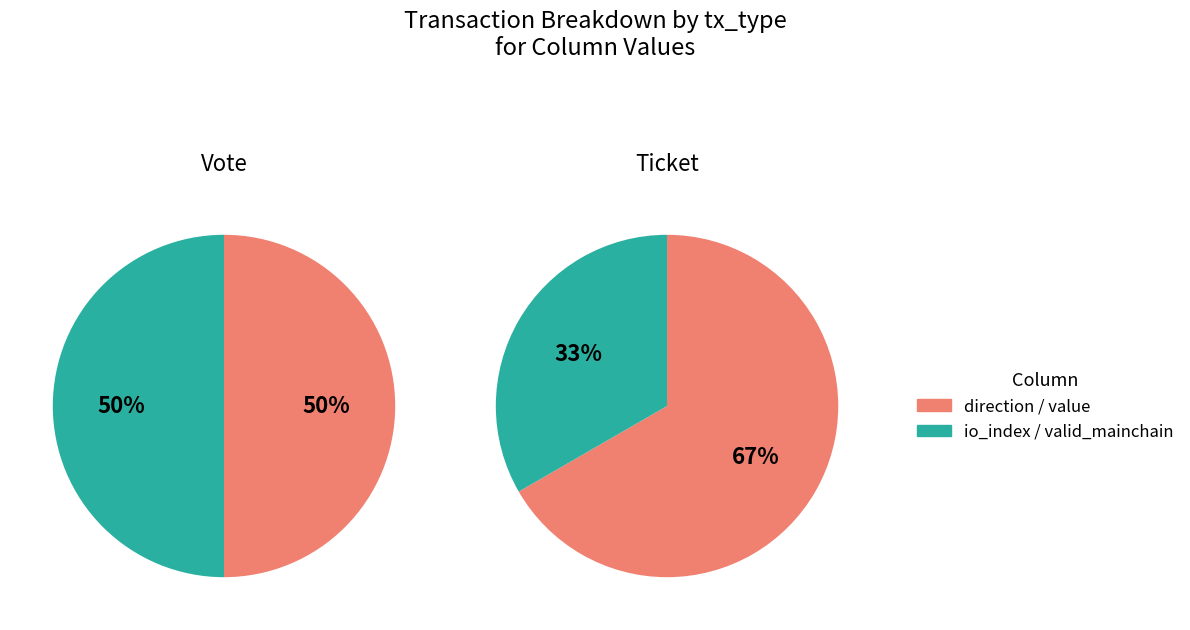

Rank the series by their average value, from lowest to highest.

vote_values, ticket_values